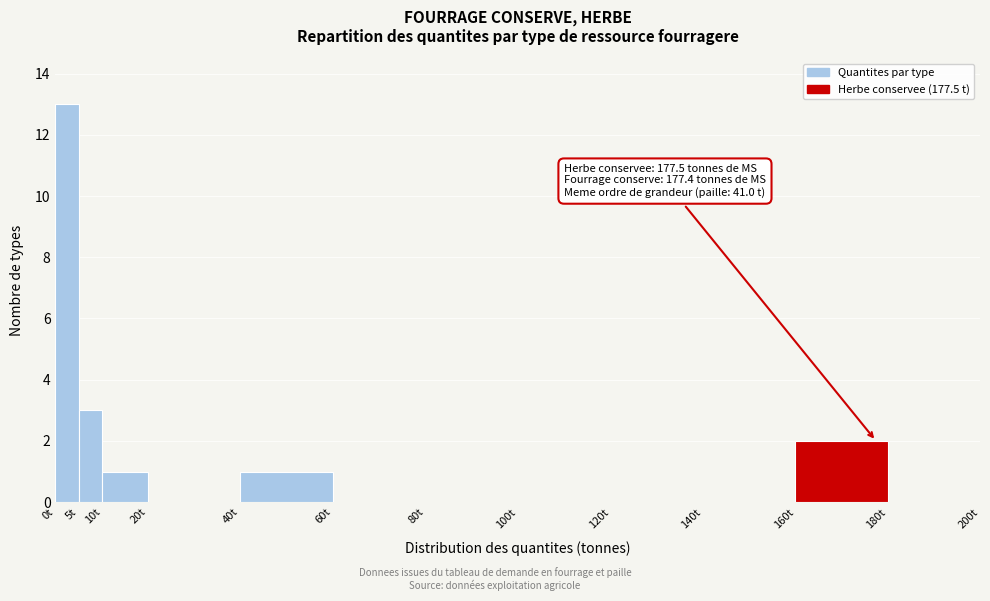

Which range on the x-axis has the tallest bar?

0 to 5